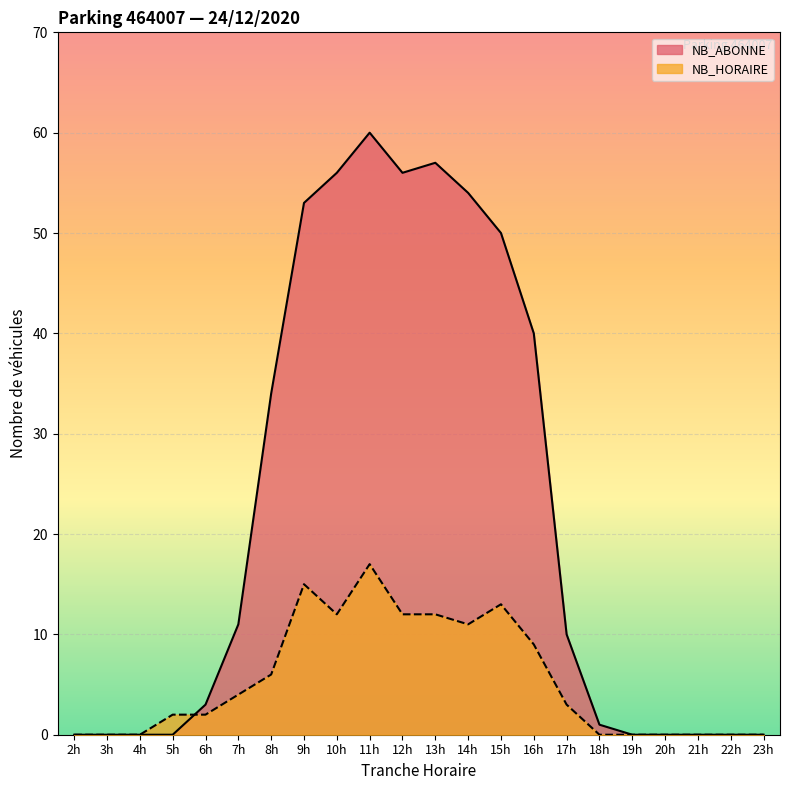

What is the value of the NB_HORAIRE point at the 14th from the left?

13